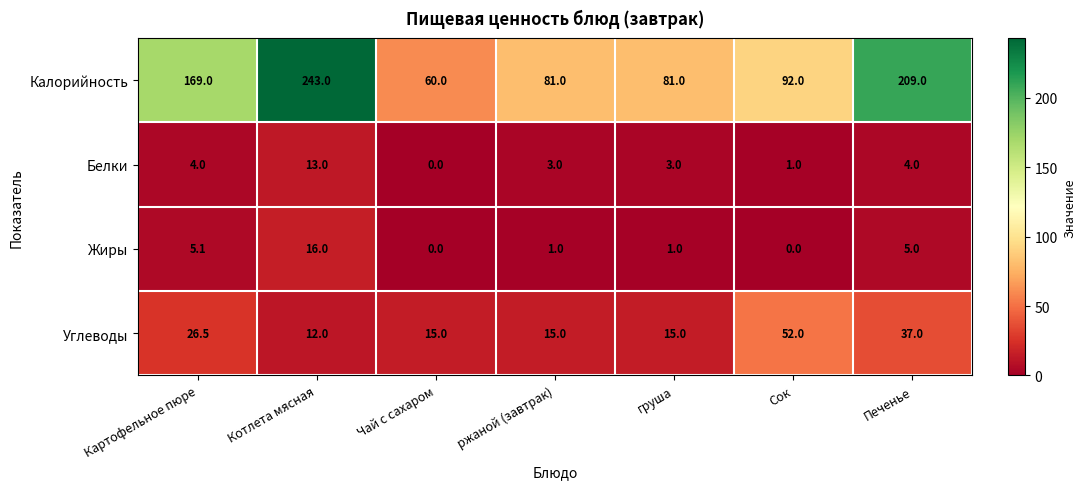

At which label is Углеводы closest to 32?

Печенье